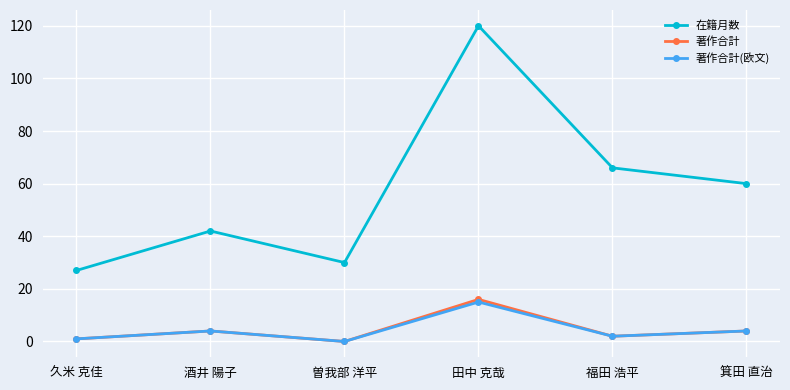

Reading right to left, transcribe all the data shown in this chart.

在籍月数: 箕田 直治=60	福田 浩平=66	田中 克哉=120	曽我部 洋平=30	酒井 陽子=42	久米 克佳=27
著作合計: 箕田 直治=4	福田 浩平=2	田中 克哉=16	曽我部 洋平=0	酒井 陽子=4	久米 克佳=1
著作合計(欧文): 箕田 直治=4	福田 浩平=2	田中 克哉=15	曽我部 洋平=0	酒井 陽子=4	久米 克佳=1